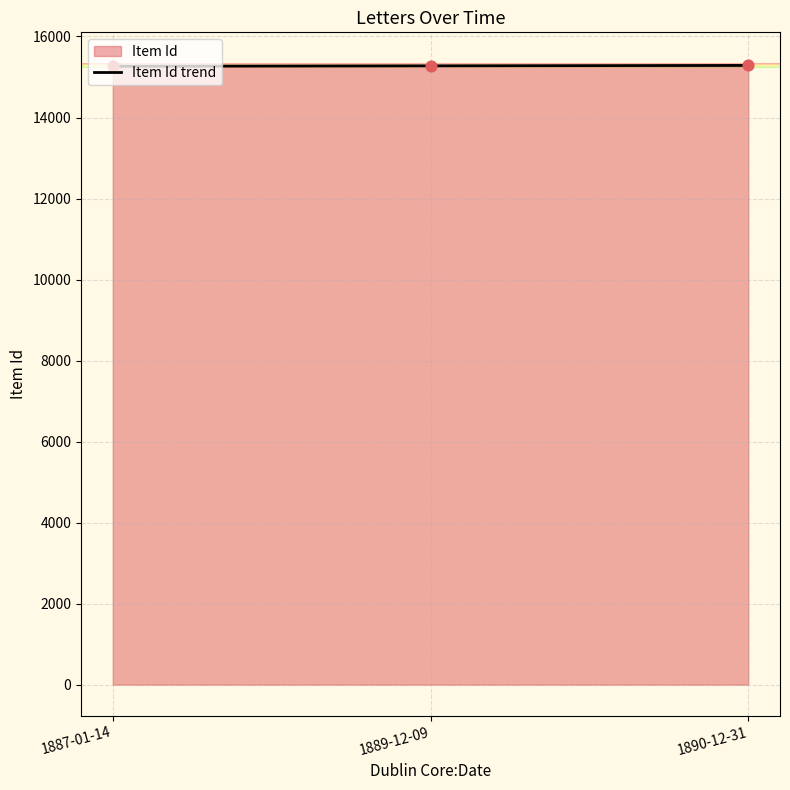

Between 1890-12-31 and 1889-12-09, which is larger?

1890-12-31